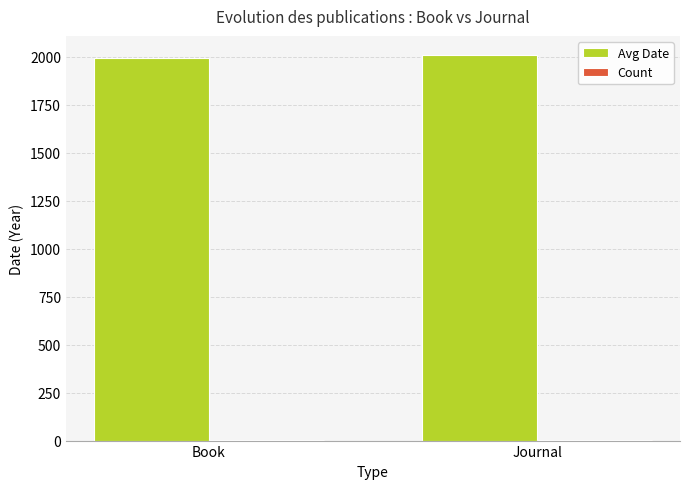

What is the maximum value for Avg Date?

2009